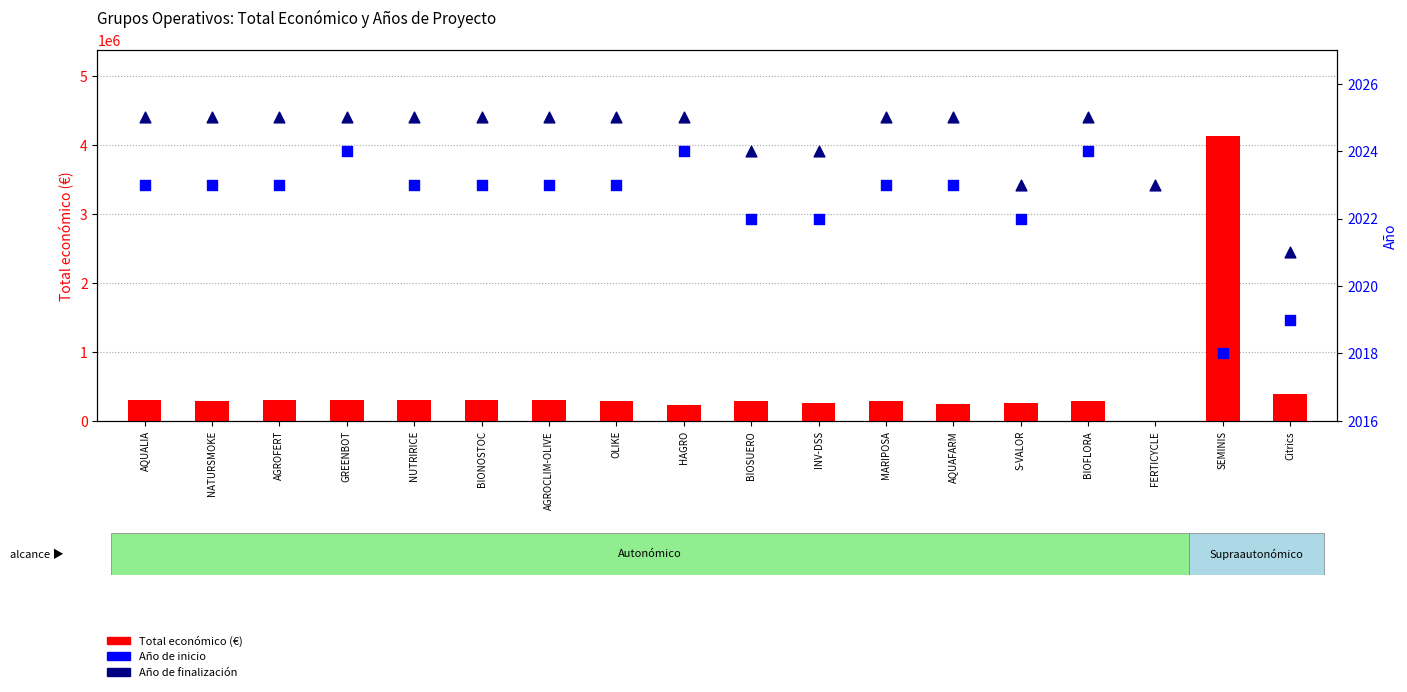

Which series contains the highest Y value?

Total económico (€)